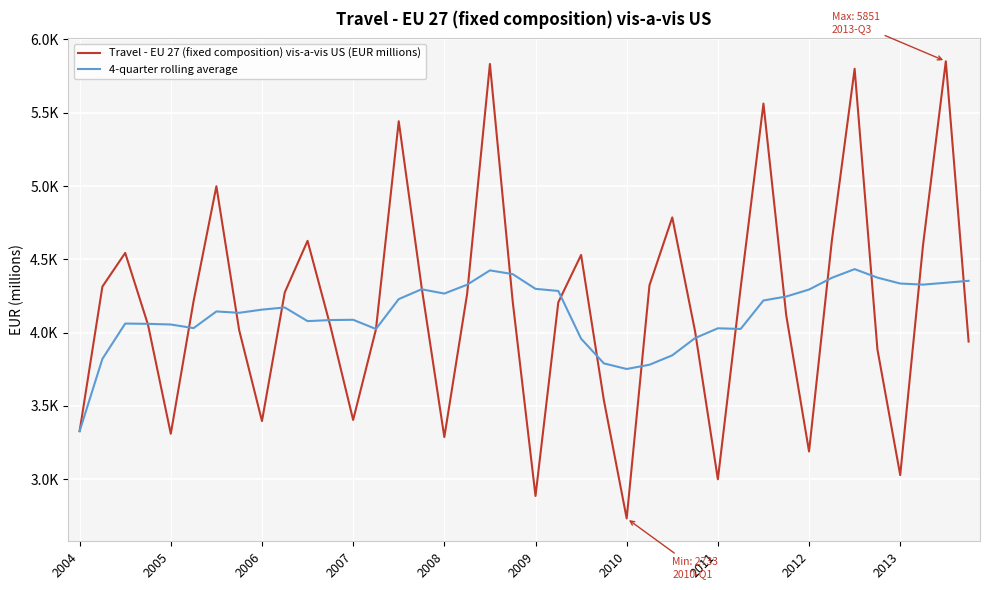

What are all the series names shown in the legend?

Travel - EU 27 (fixed composition) vis-a-vis US (EUR millions), 4-quarter rolling average